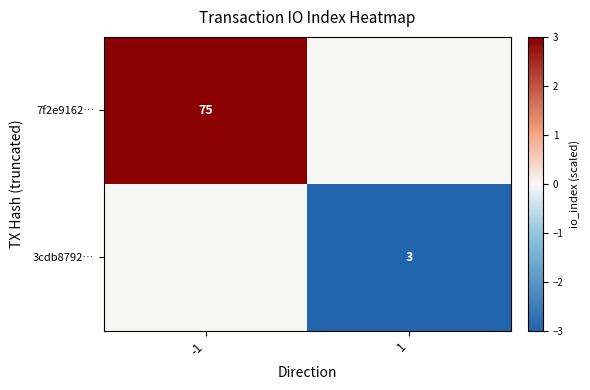

The value of 3cdb8792… at 1 is 5. True or false?

False